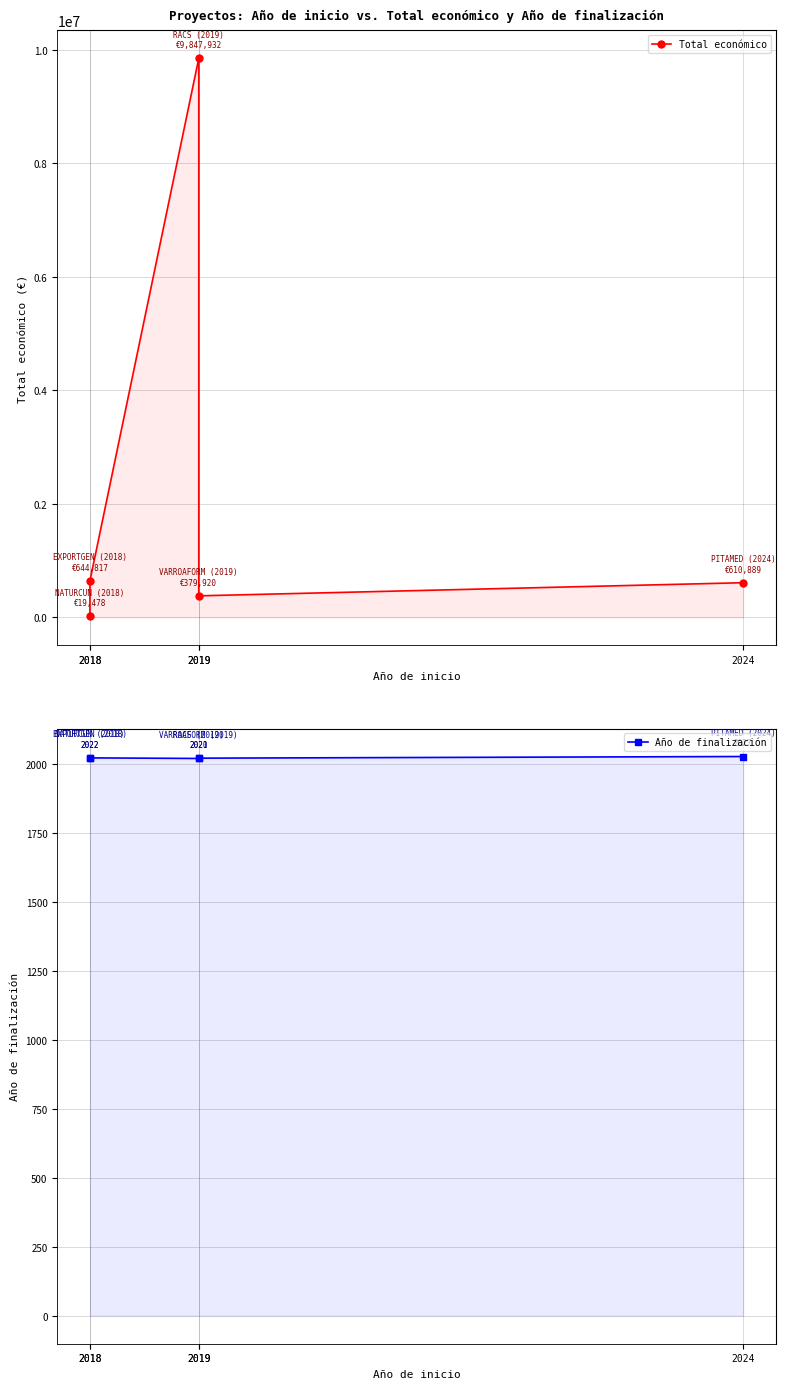

At which label is Año de finalización closest to 2023?

2018